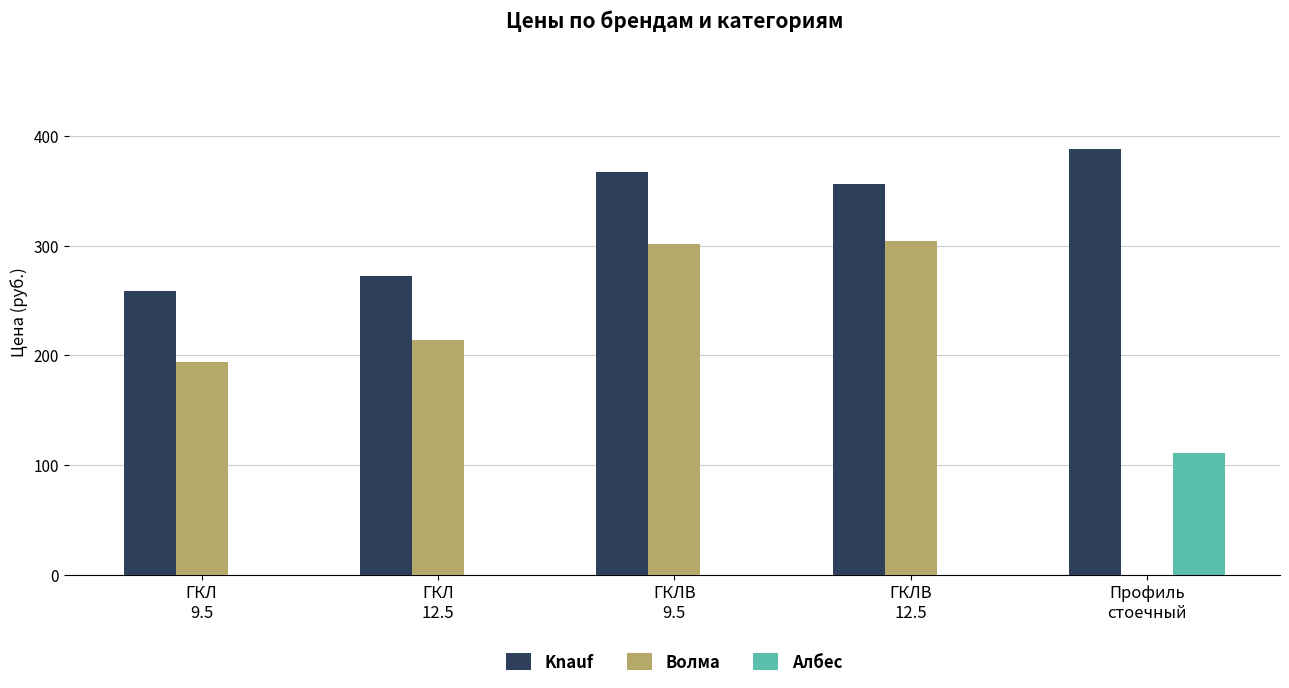

Which series has the largest total across all categories?

Knauf